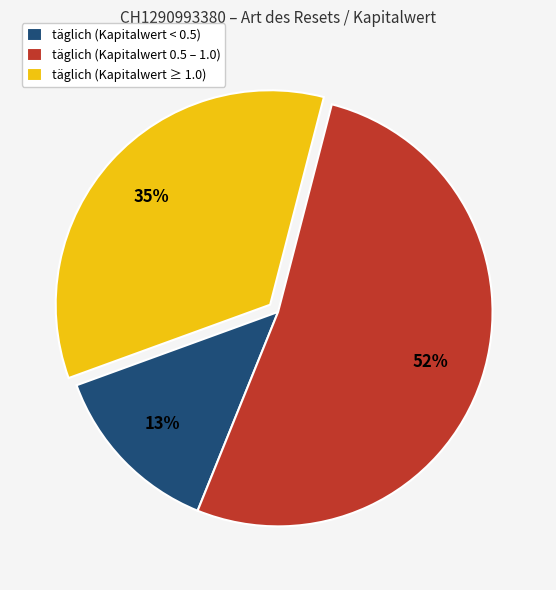

To the nearest percent, what is the combined percentage of täglich (Kapitalwert < 0.5) and täglich (Kapitalwert 0.5 – 1.0)?

65%